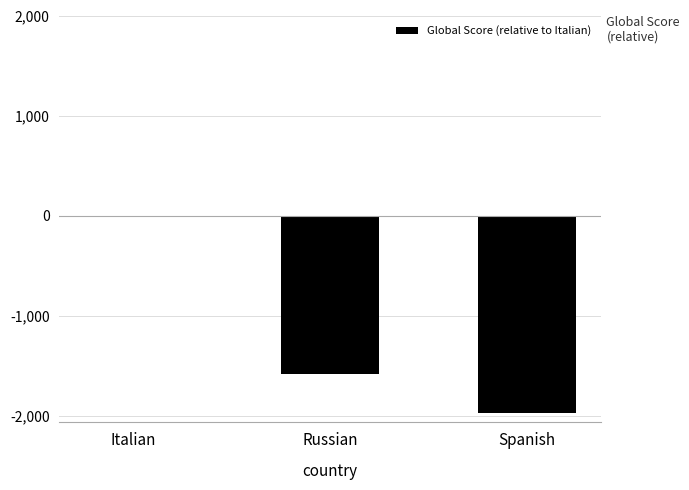

How many distinct data groups are displayed?

1